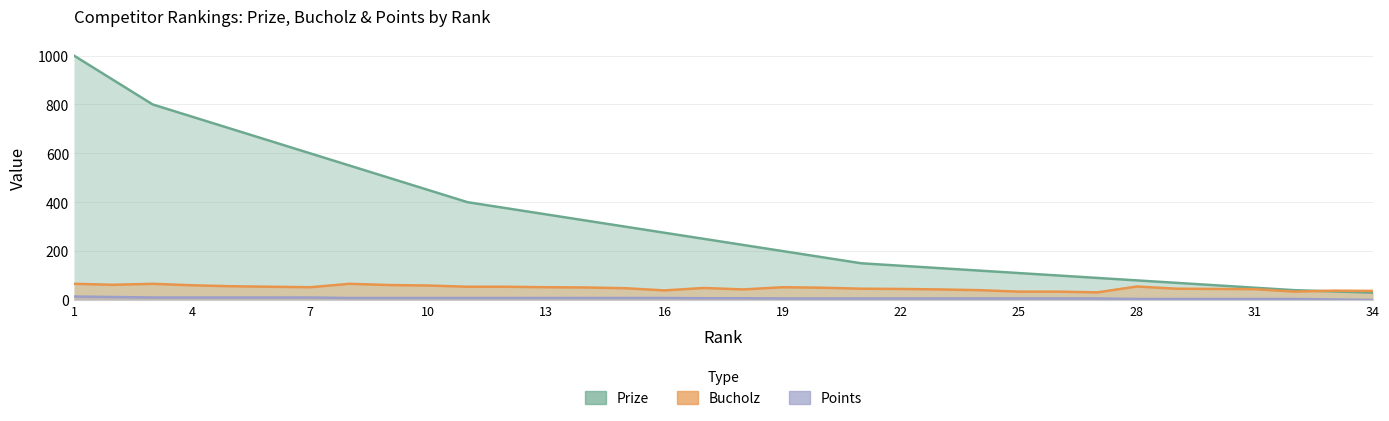

What is the maximum value for Prize?

1000